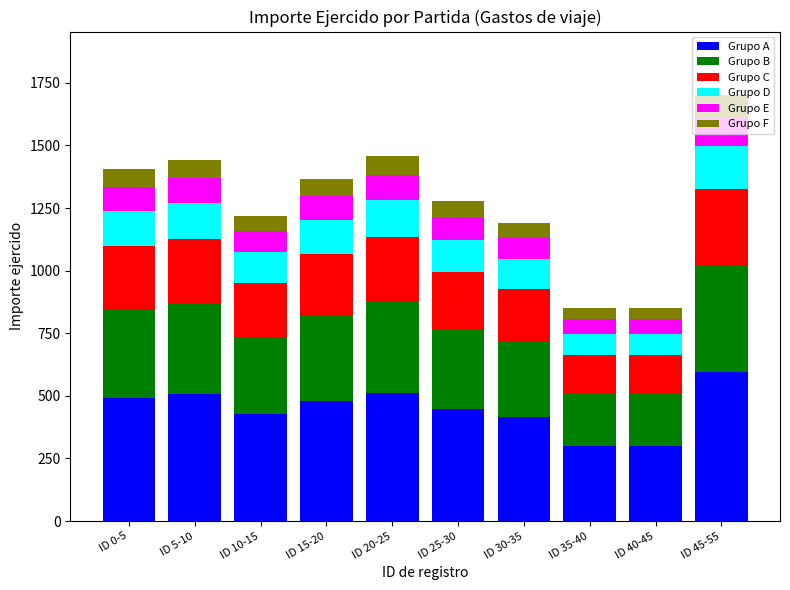

Which category has the highest value in the Grupo A series?

ID 45-55